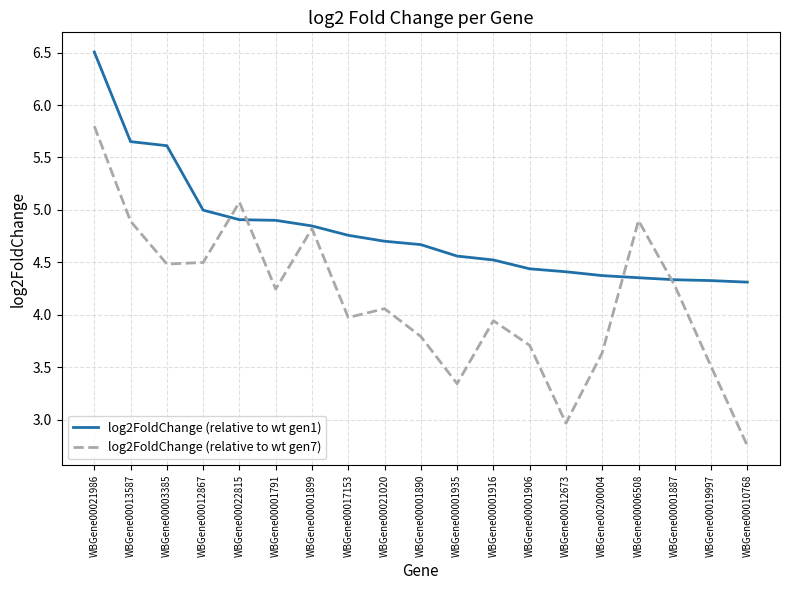

What are all the series names shown in the legend?

log2FoldChange (relative to wt gen1), log2FoldChange (relative to wt gen7)